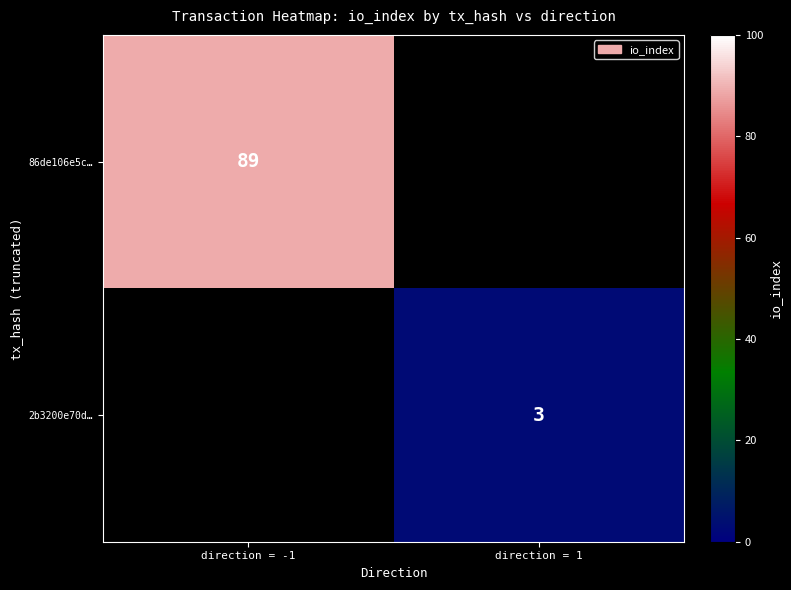

What is the greatest value displayed?

89.0